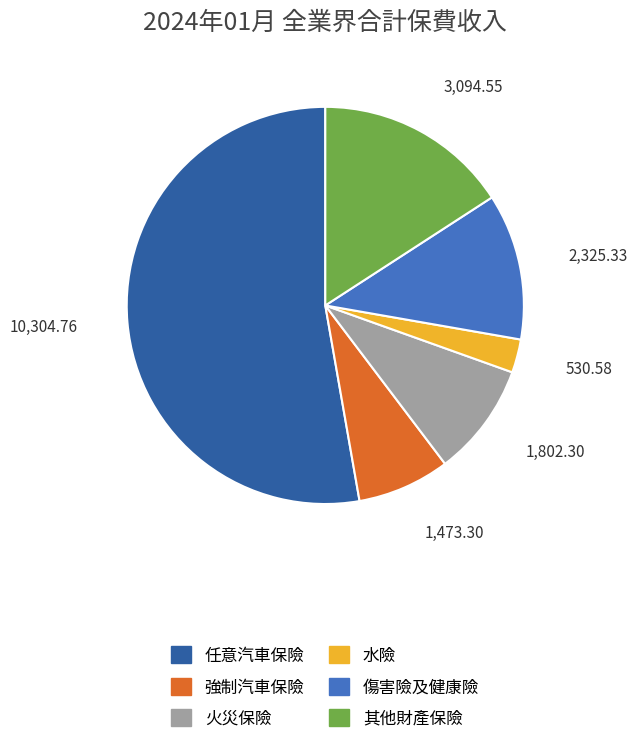

Is the sum of 強制汽車保險 and 火災保險 greater than half?

No